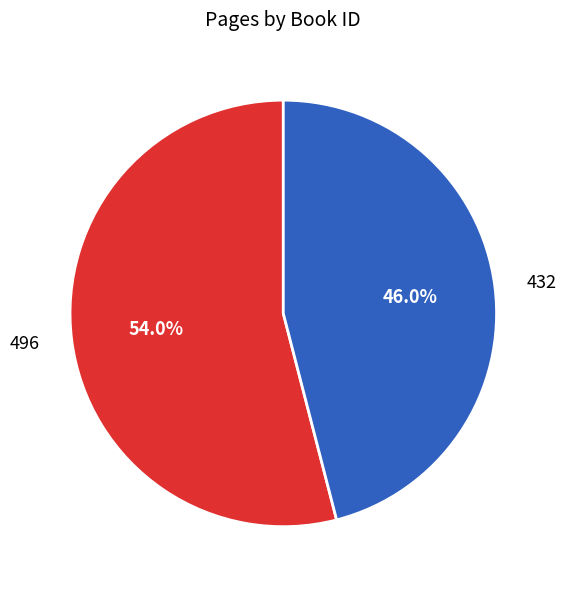

To the nearest percent, what is the difference between the largest and smallest slice percentages?

8%